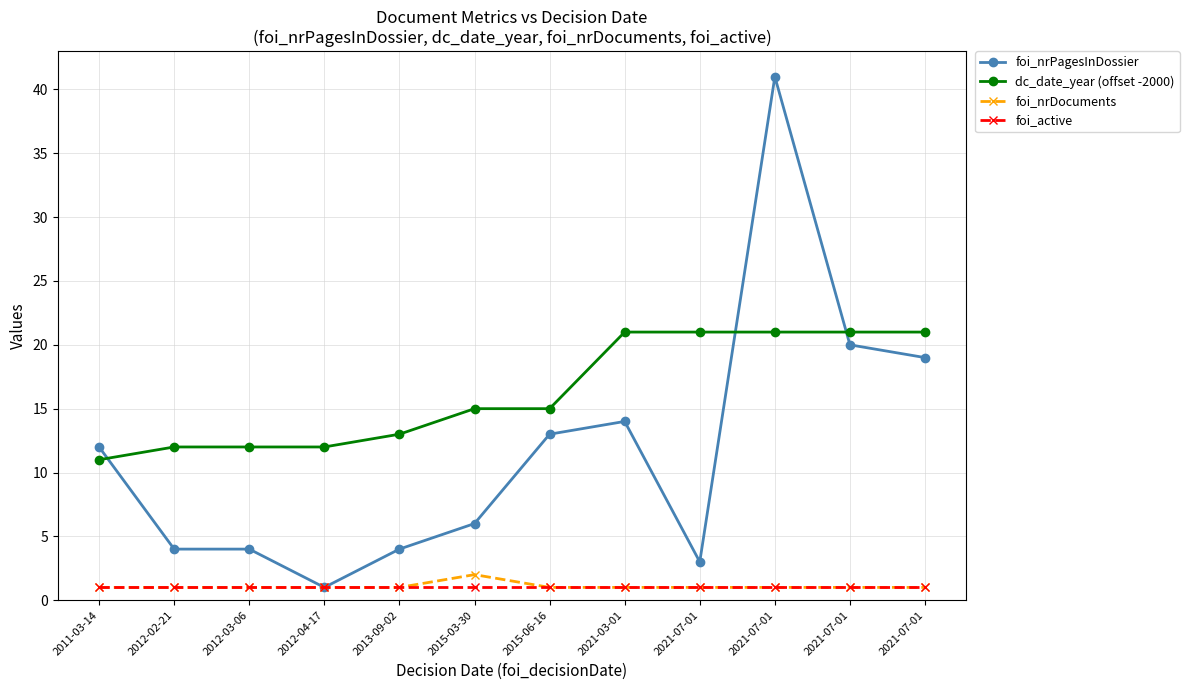

What are all the series names shown in the legend?

foi_nrPagesInDossier, dc_date_year (offset -2000), foi_nrDocuments, foi_active